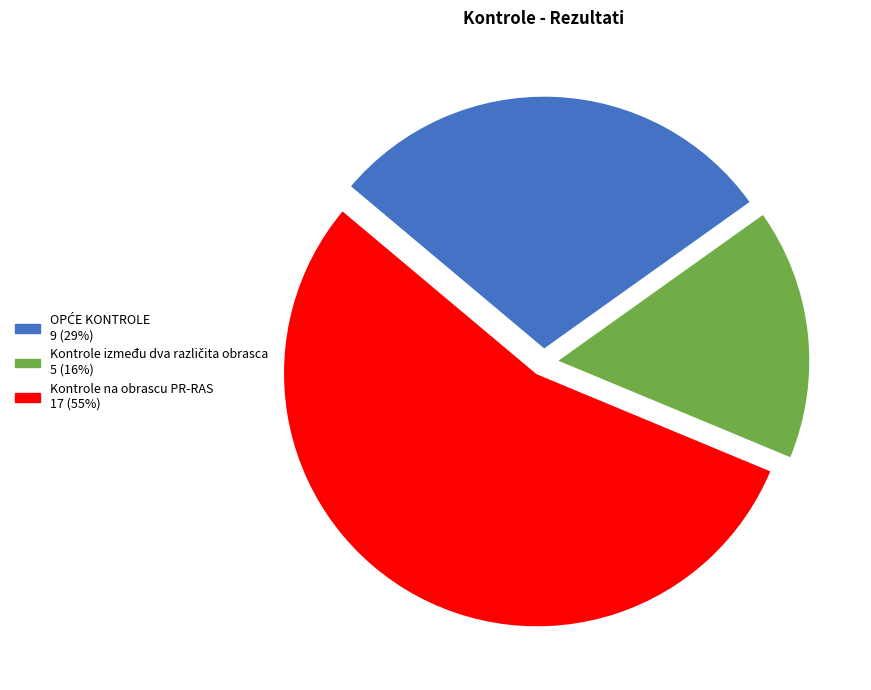

Is it true that Kontrole na obrascu PR-RAS 17 (55%) is 47% of the pie?

False